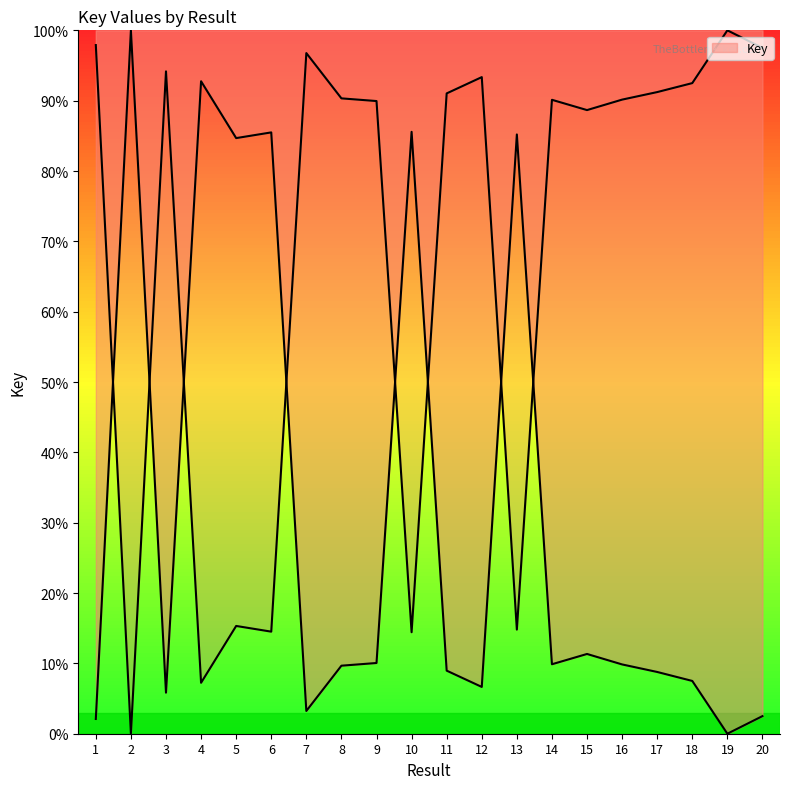

True or false: there are more than 0 points higher than both neighbors.

True